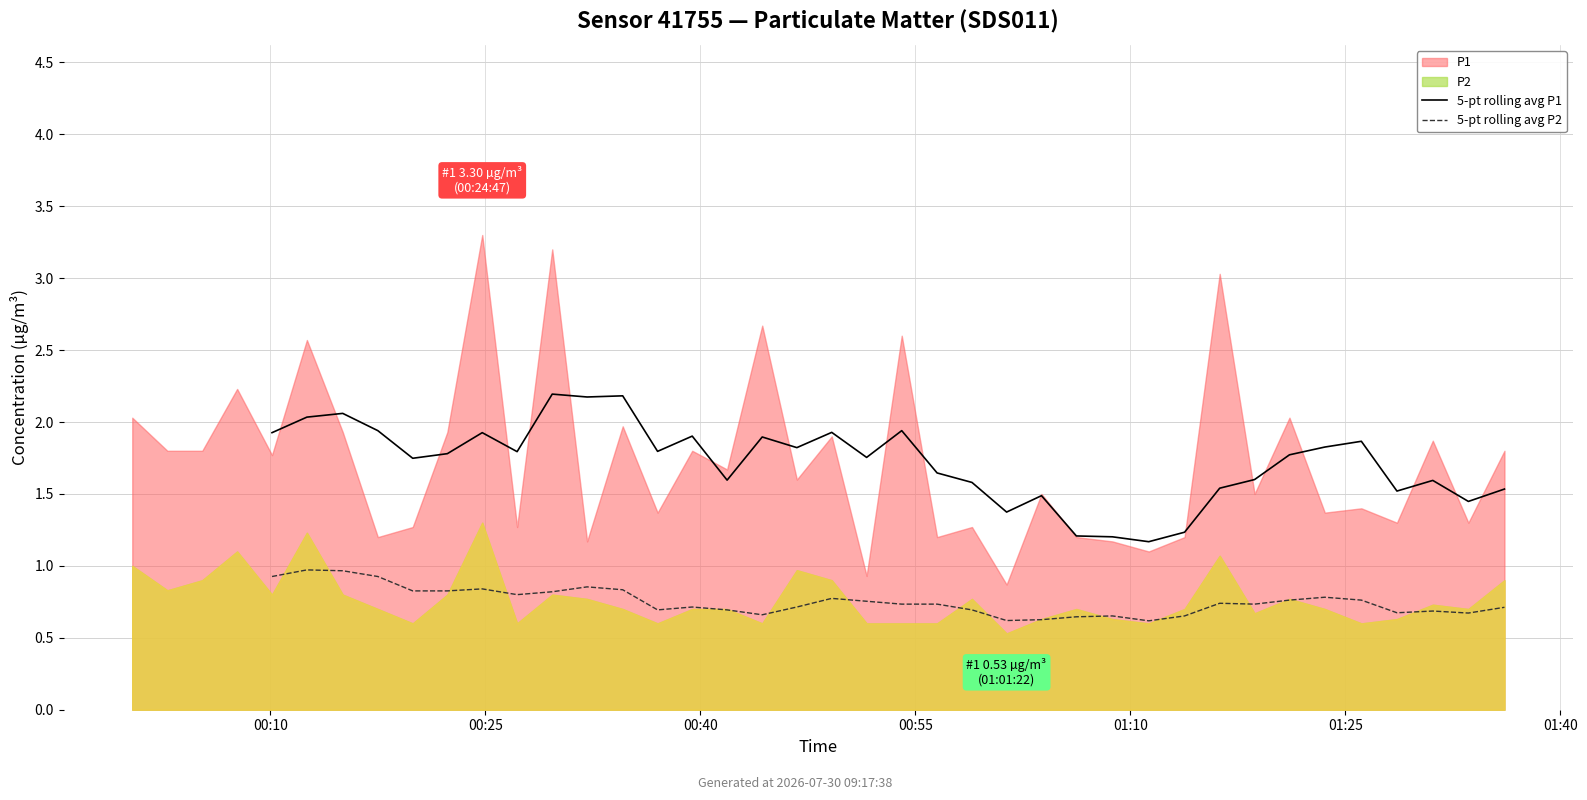

The 5-pt rolling avg P1 series shows 1.8 at 11. True or false?

True